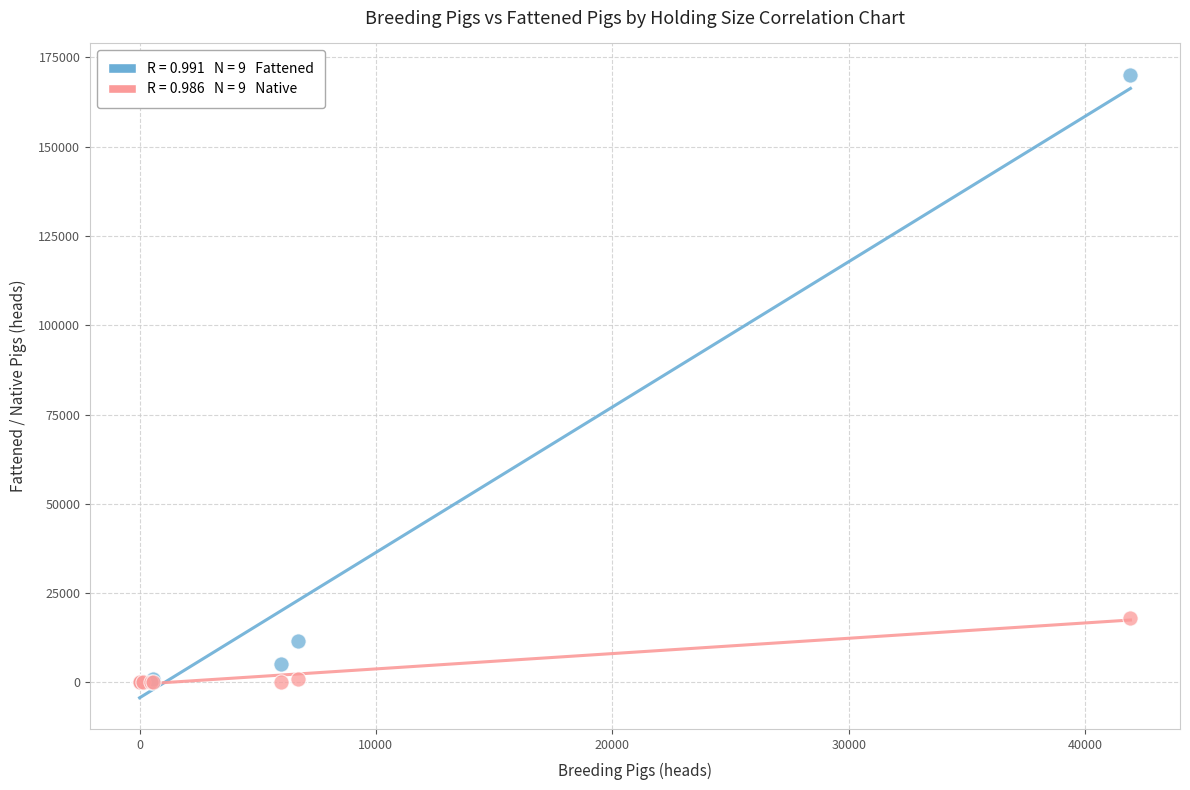

Across all series, what Y value is closest to 85100?

18000